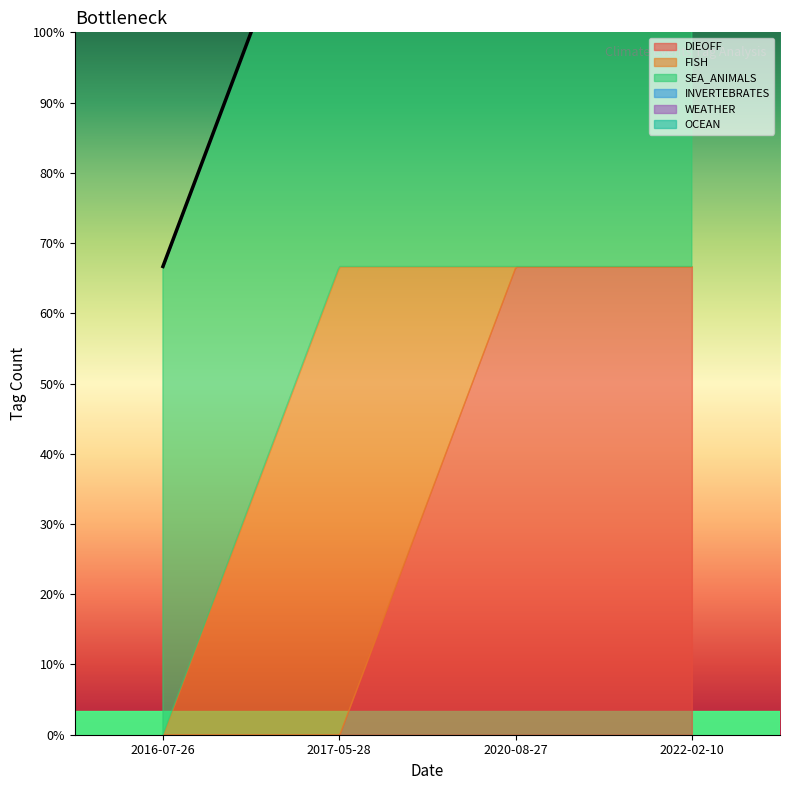

What is the average value of the SEA_ANIMALS series?

1